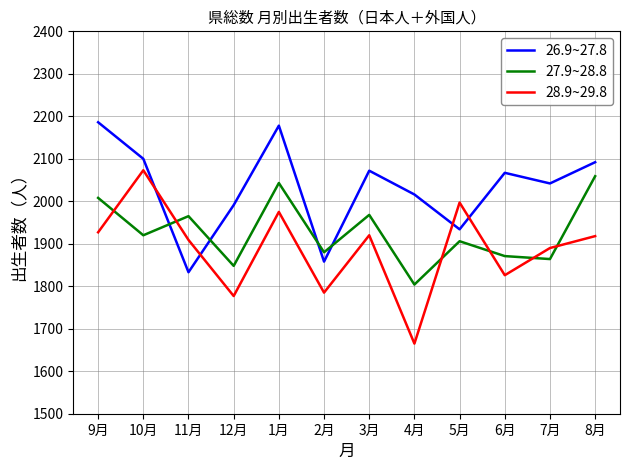

True or false: 28.9~29.8 has a value of 1920 at 3月.

True